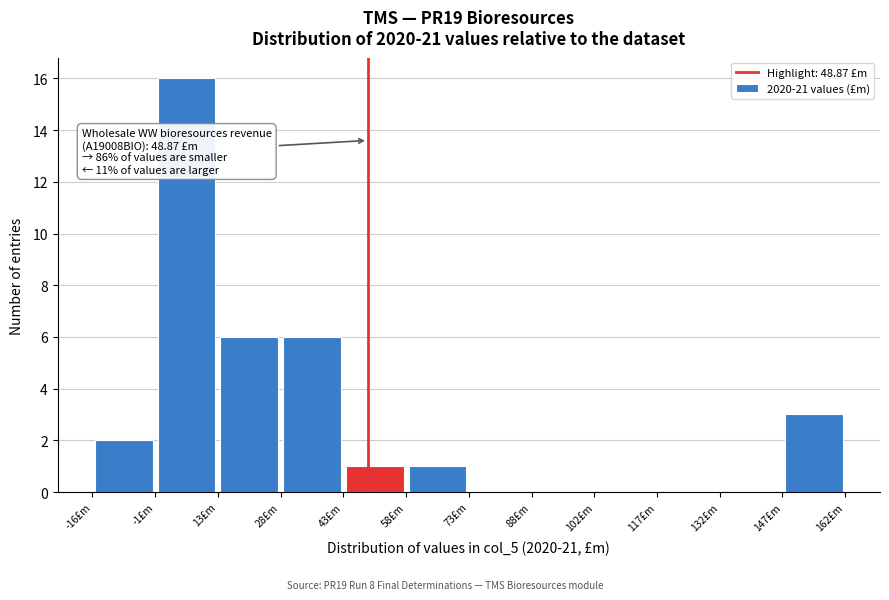

Over which range of the x-axis is the bar tallest?

-2 to 14